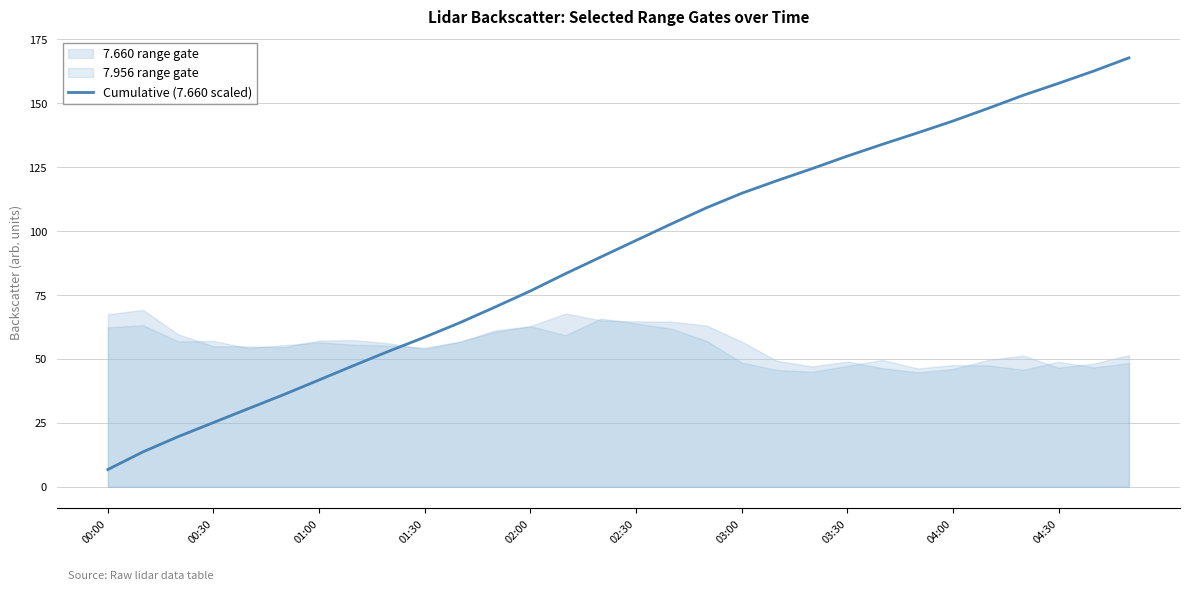

Reading right to left, list all the values displayed in this chart.

167.8	162.7	157.8	153.2	148.0	143.1	138.5	134.0	129.4	124.5	119.8	114.8	109.1	102.8	96.4	89.9	83.4	76.6	70.3	64.2	58.5	53.1	47.5	41.8	36.1	30.6	25.1	19.6	13.7	6.8